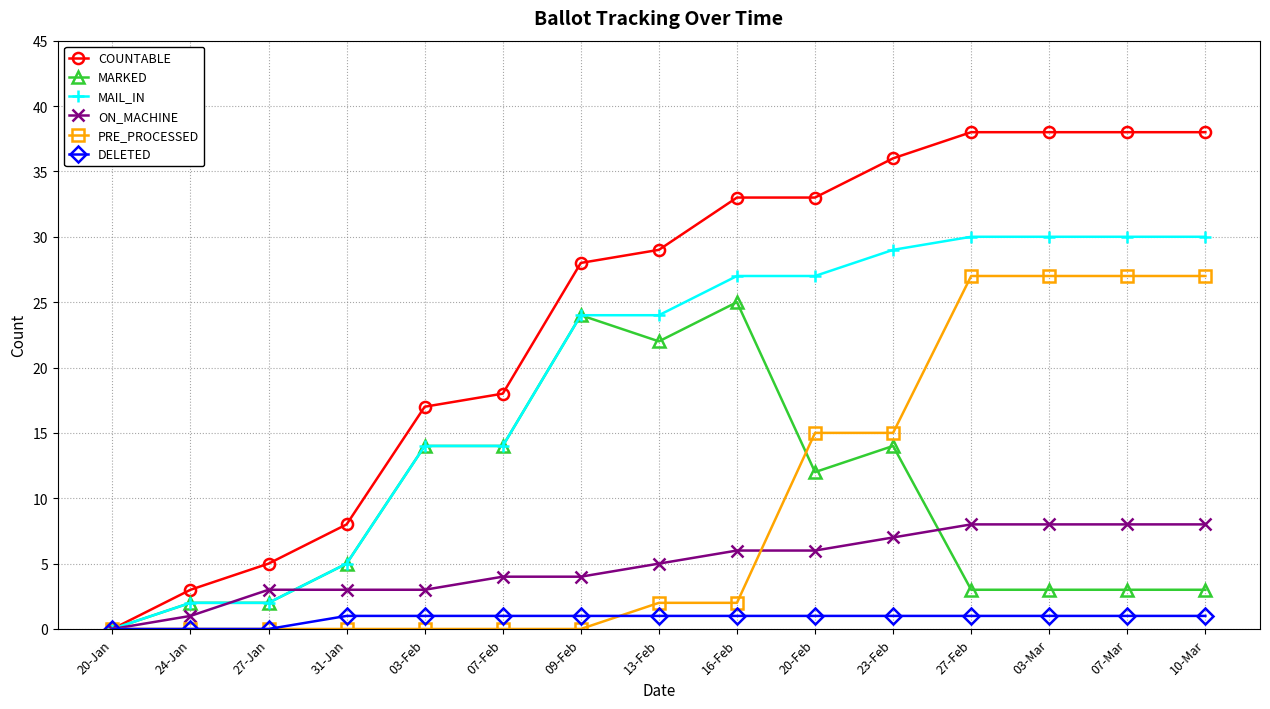

What is the maximum value shown in the chart?

38